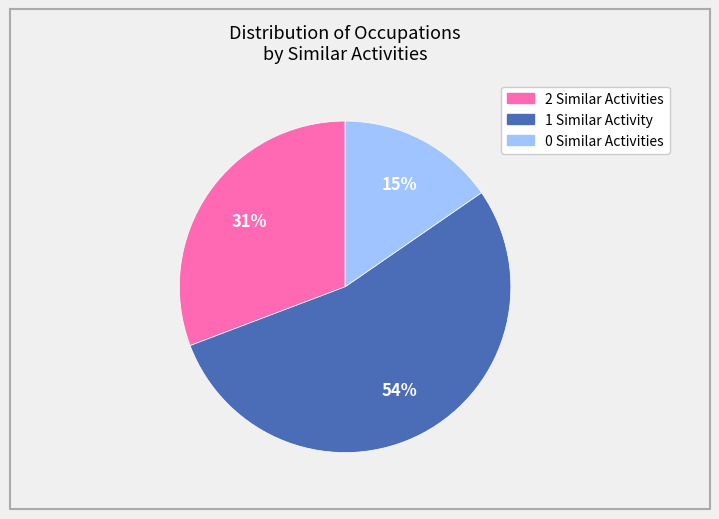

Count the number of slices in the pie.

3